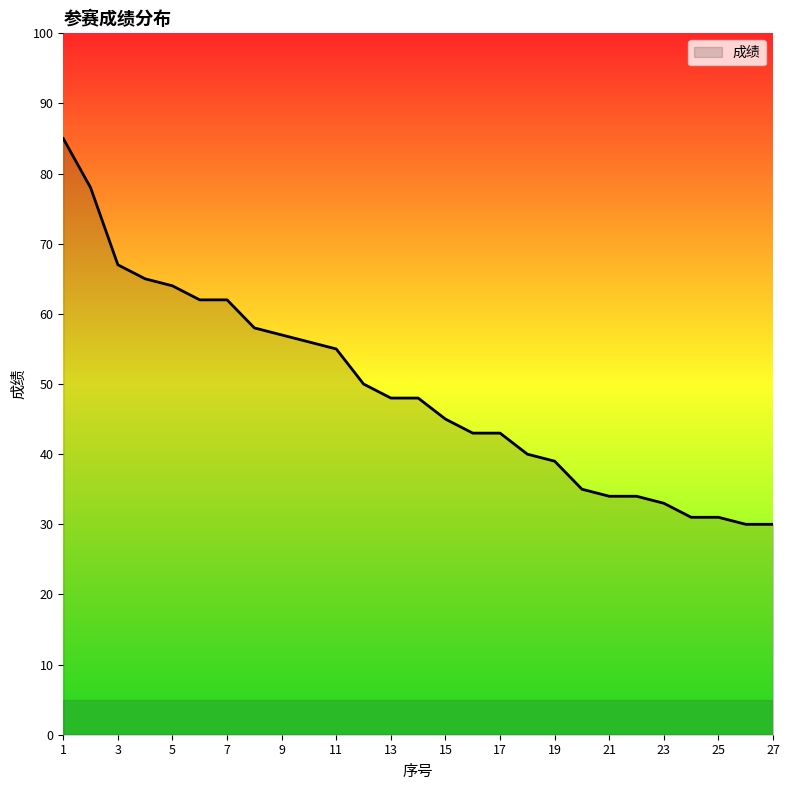

What is the greatest value displayed?

85